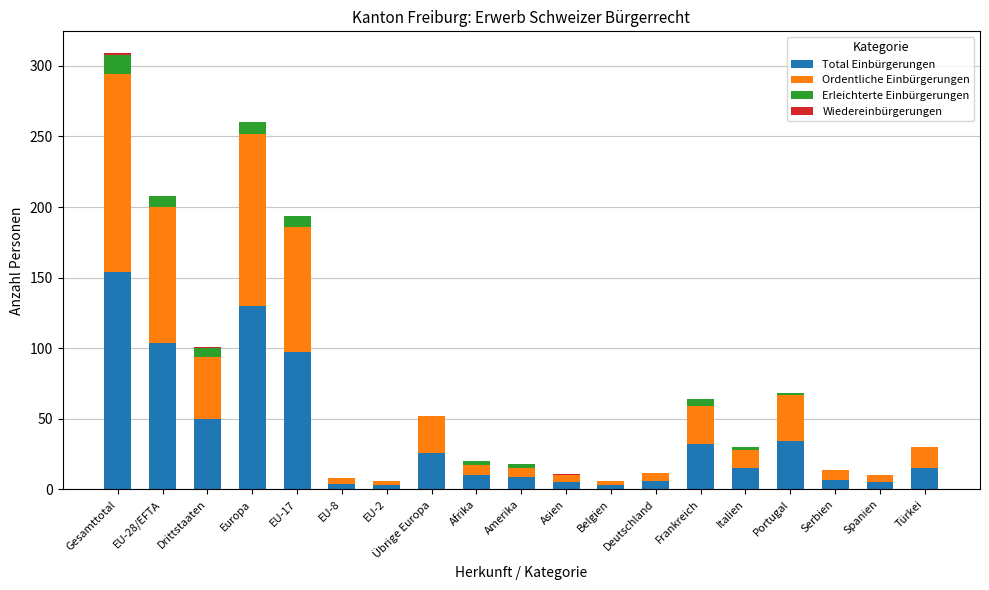

Which category has the highest value in the Total Einbürgerungen series?

Gesamttotal